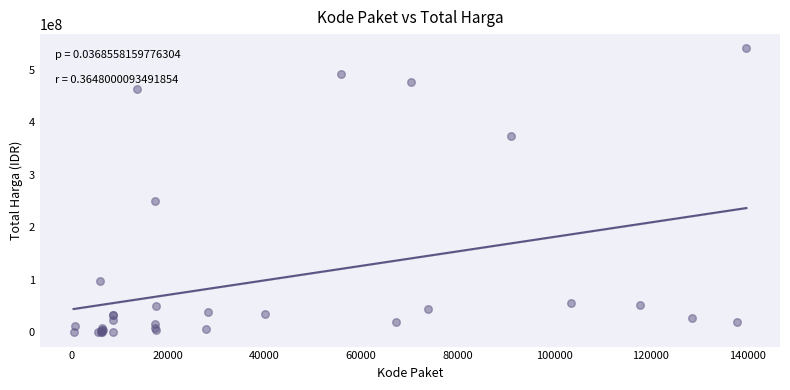

What Y value in the scatter plot is closest to 270574500?

250350000